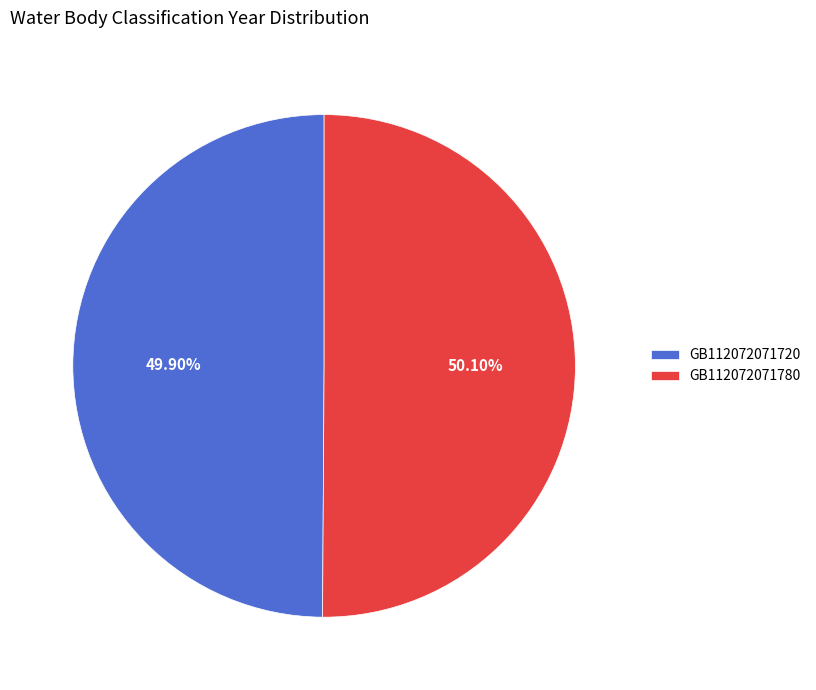

What is the ratio of the value at GB112072071780 to the value at GB112072071720?

1.0